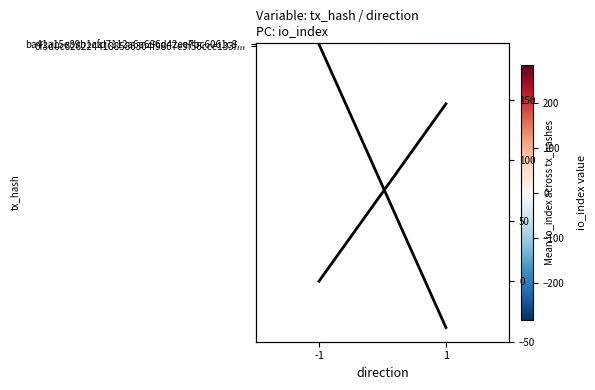

How many values in ba41a15e89b1cfd7112a6a686d42ee7bc6061c8... are below zero?

1